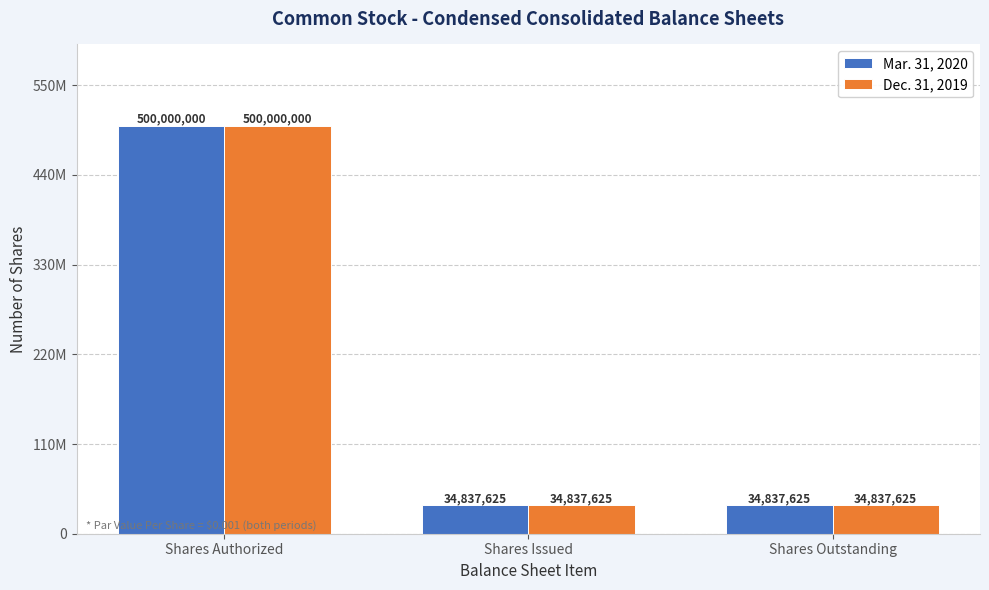

Is it true that Dec. 31, 2019 equals 23063949 at Shares Issued?

False